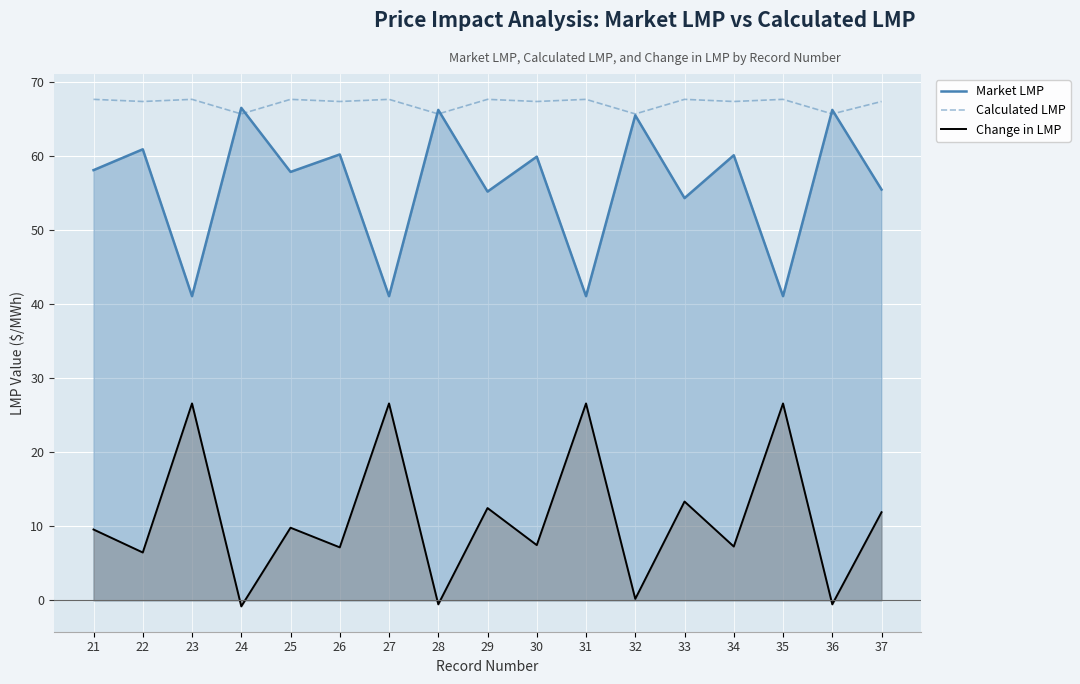

What is the value of the Market LMP point at the 8th from the left?

66.2